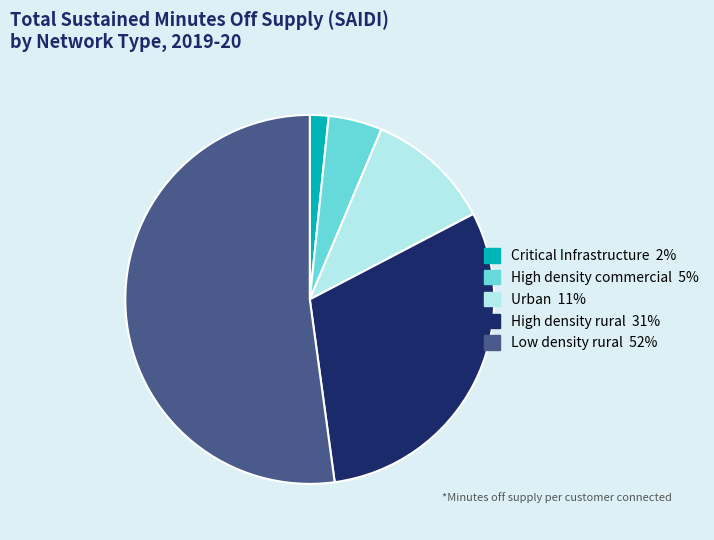

True or false: Critical Infrastructure accounts for 12% of the total.

False